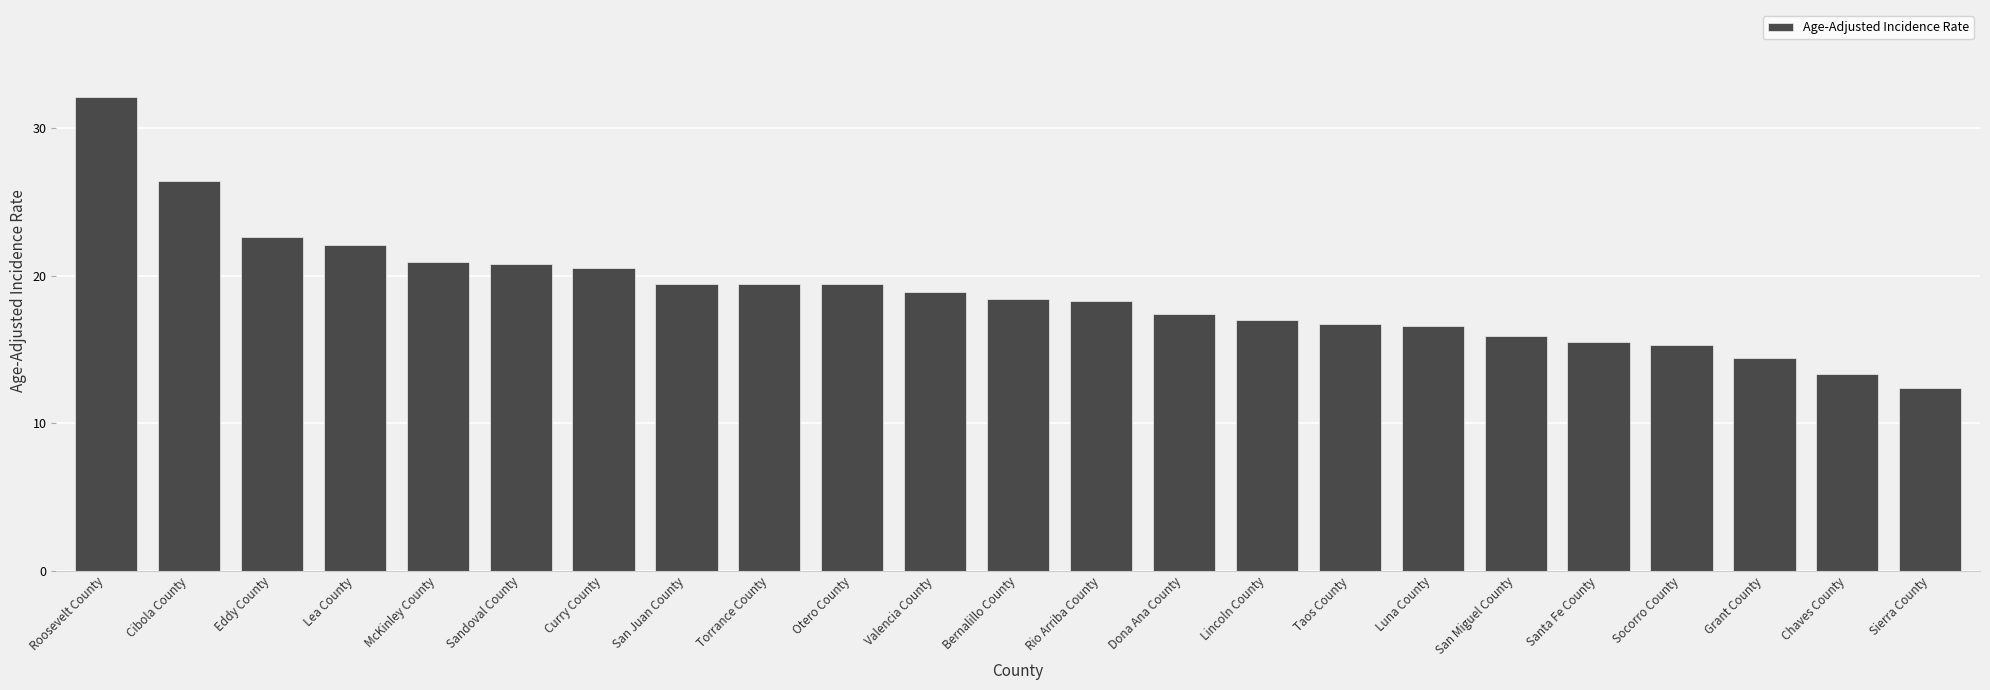

Are the bars horizontal?

No